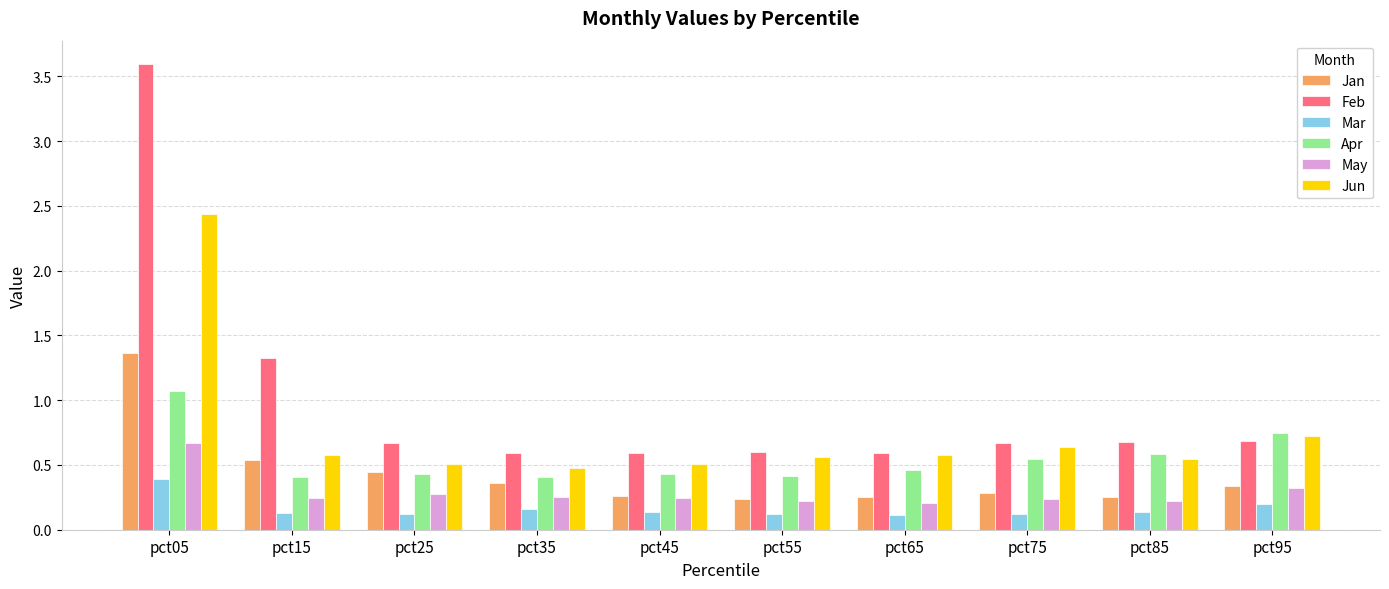

What is the total value across all series at pct65?

2.2